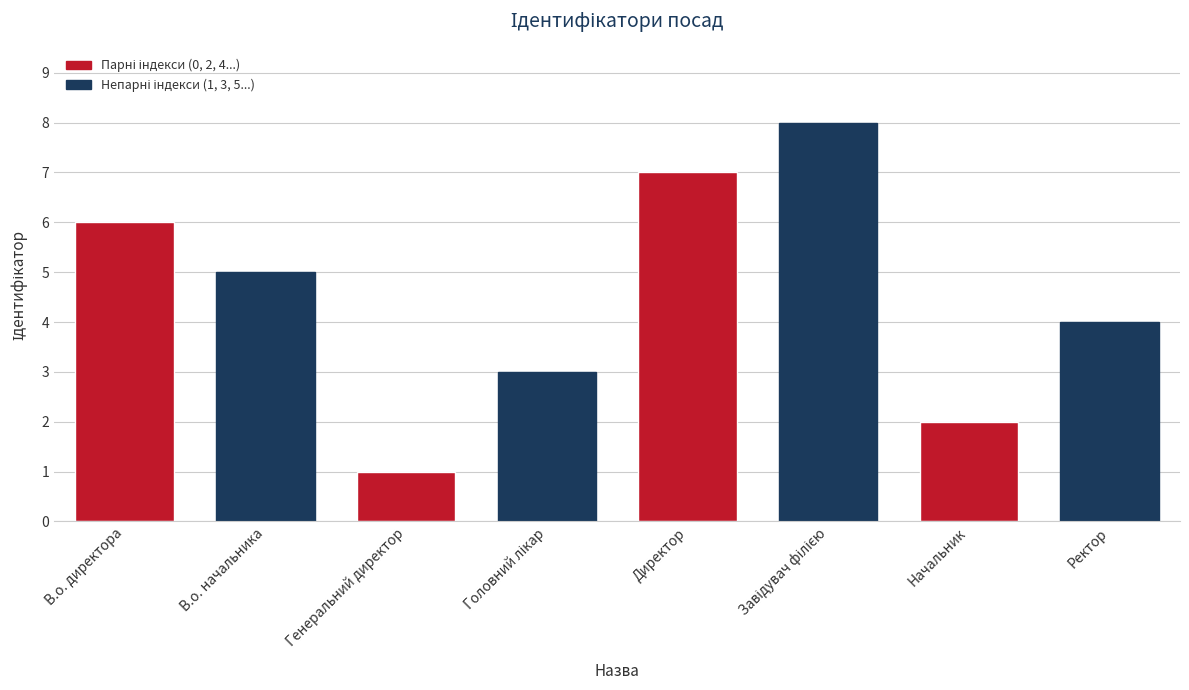

The chart shows a value of 2 at Начальник. True or false?

True